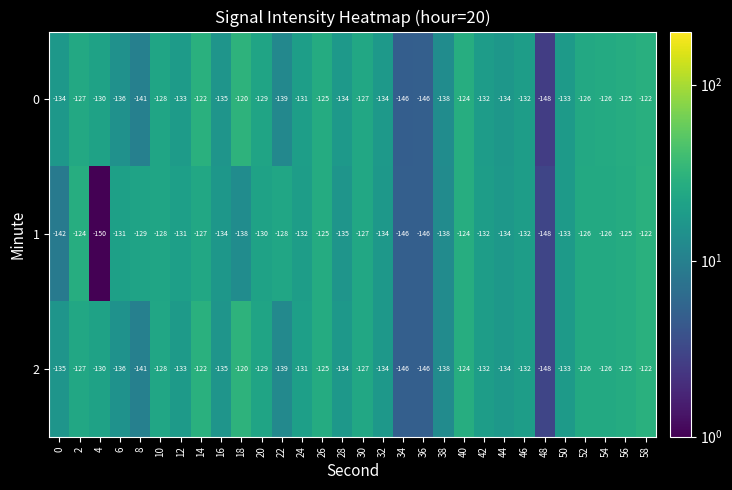

The value of 2 at 56 is -125. True or false?

True